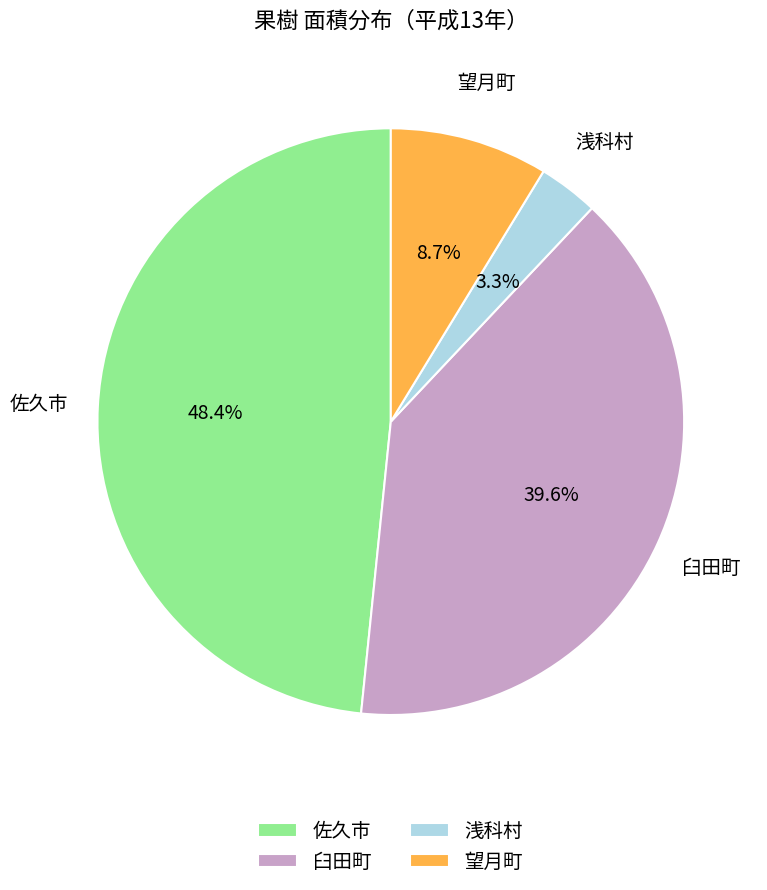

To the nearest percent, what is the combined percentage of 臼田町 and 佐久市?

88%